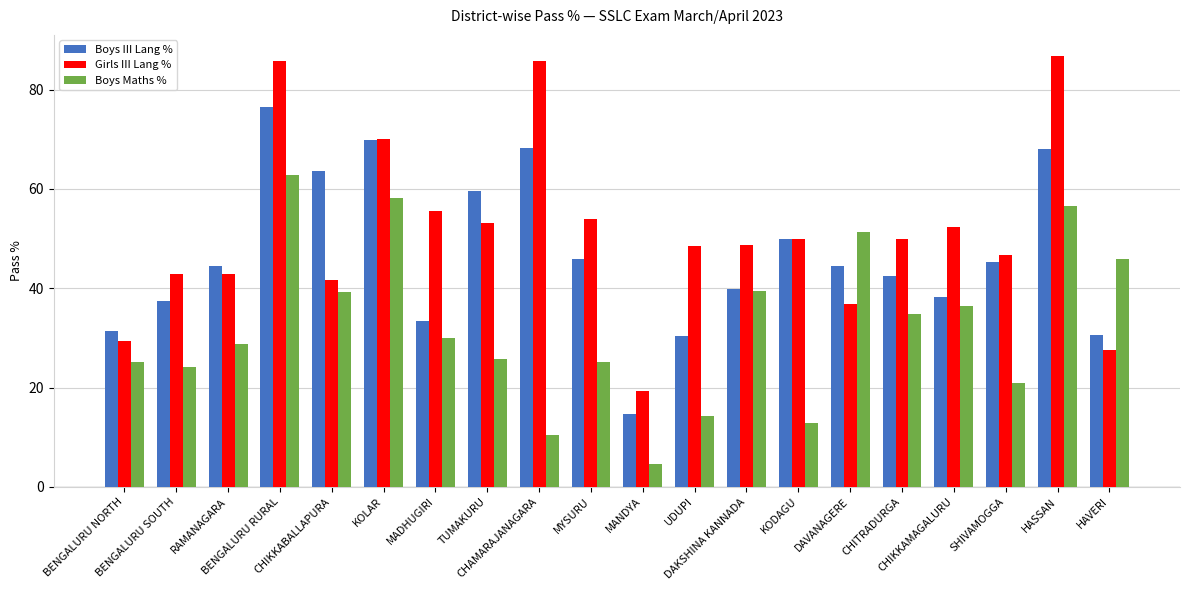

What is the difference between the highest and lowest values at KODAGU?

37.2